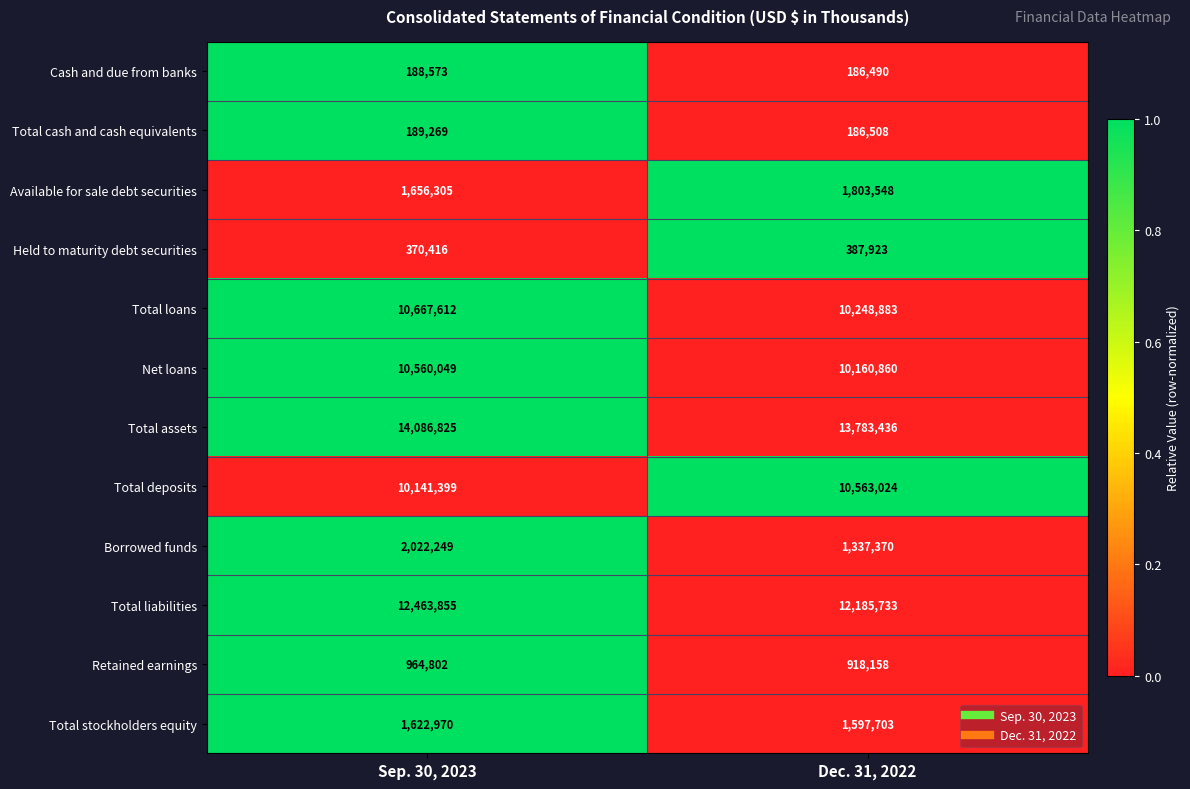

What is the sum of all Total loans values?

20916495